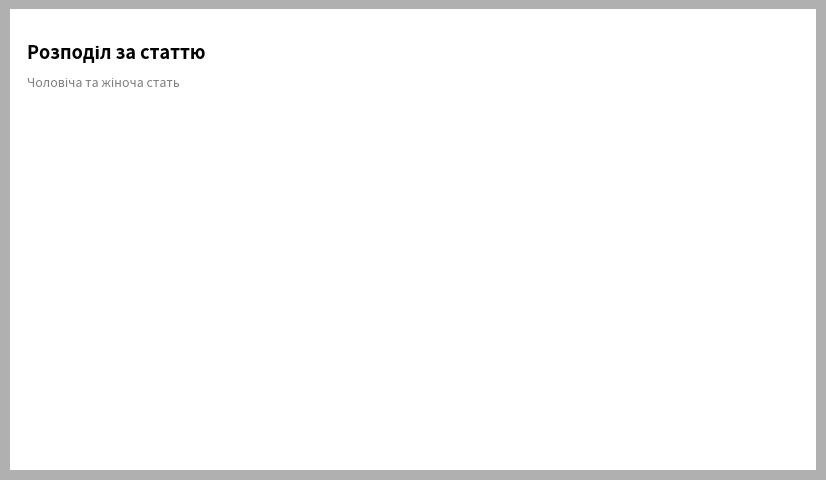

What portion of the pie excludes Чоловіча?

66.7%